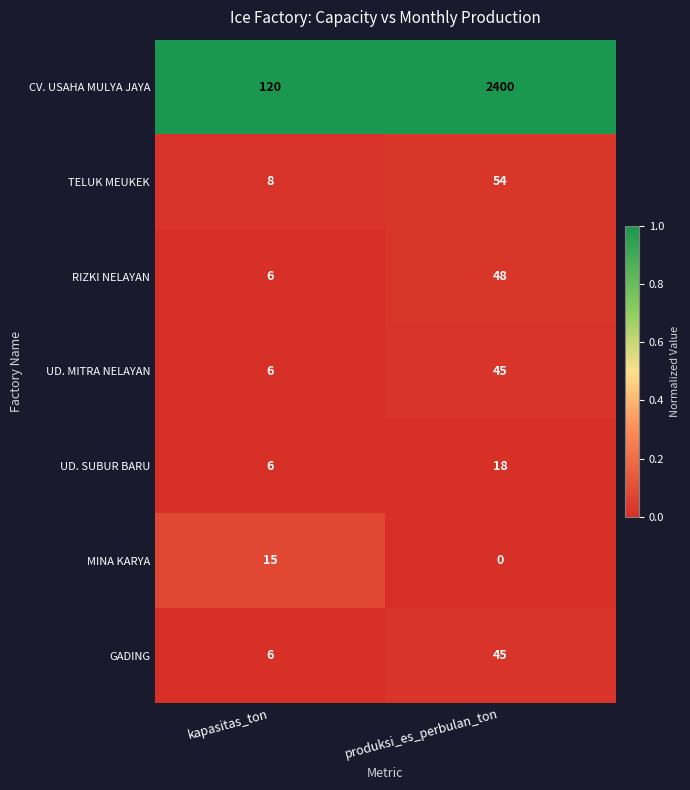

List the labels in order of UD. MITRA NELAYAN value, smallest first.

kapasitas_ton, produksi_es_perbulan_ton